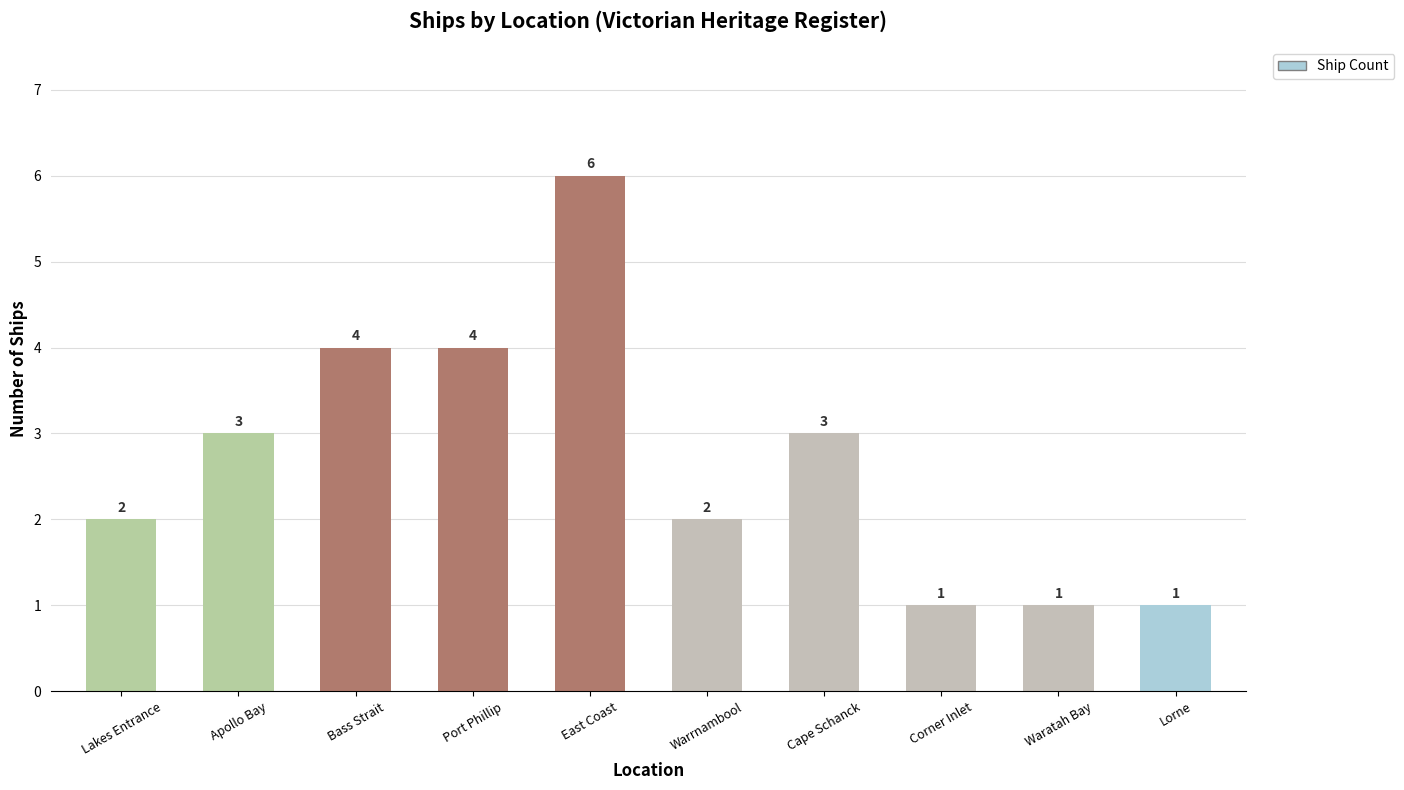

Which has a higher value, Warrnambool or Corner Inlet?

Warrnambool